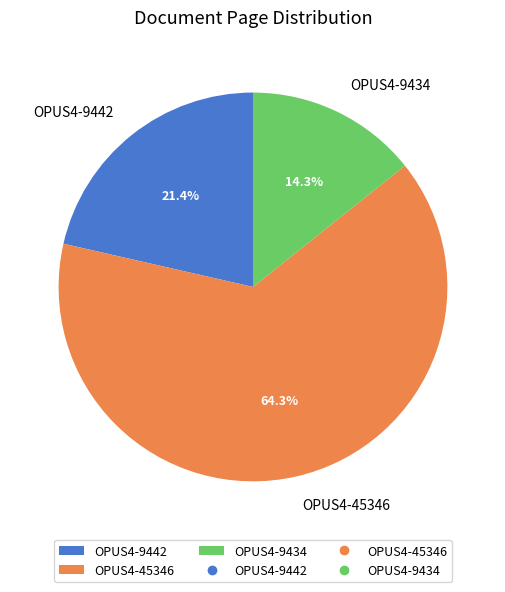

Which category has the biggest portion of the pie?

OPUS4-45346